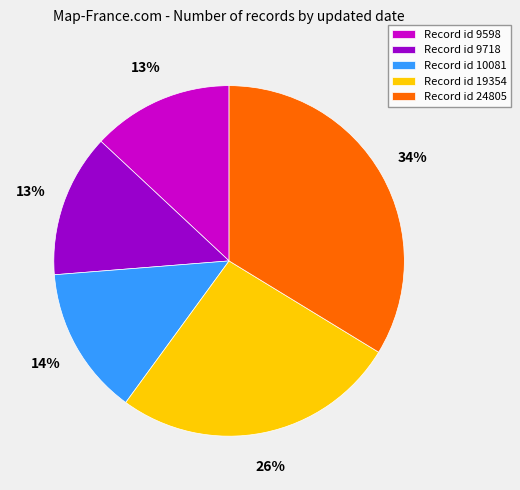

Approximately how many times larger is the value at Record id 10081 compared to Record id 19354?

0.5